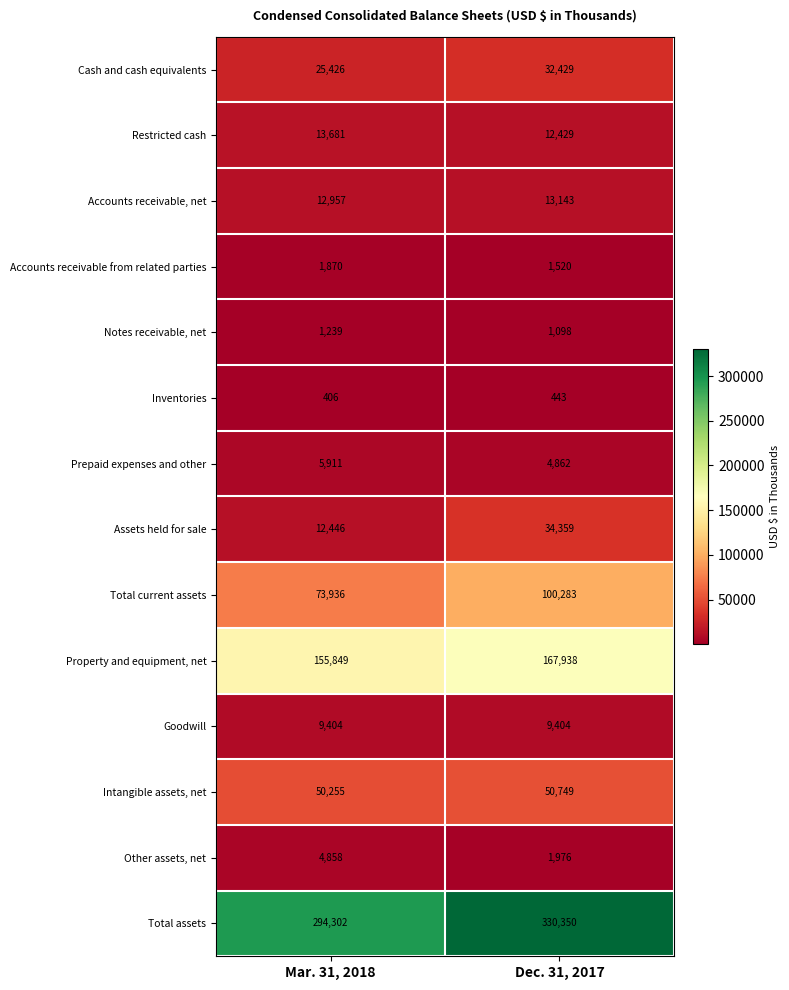

The Intangible assets, net series shows 22341 at Mar. 31, 2018. True or false?

False